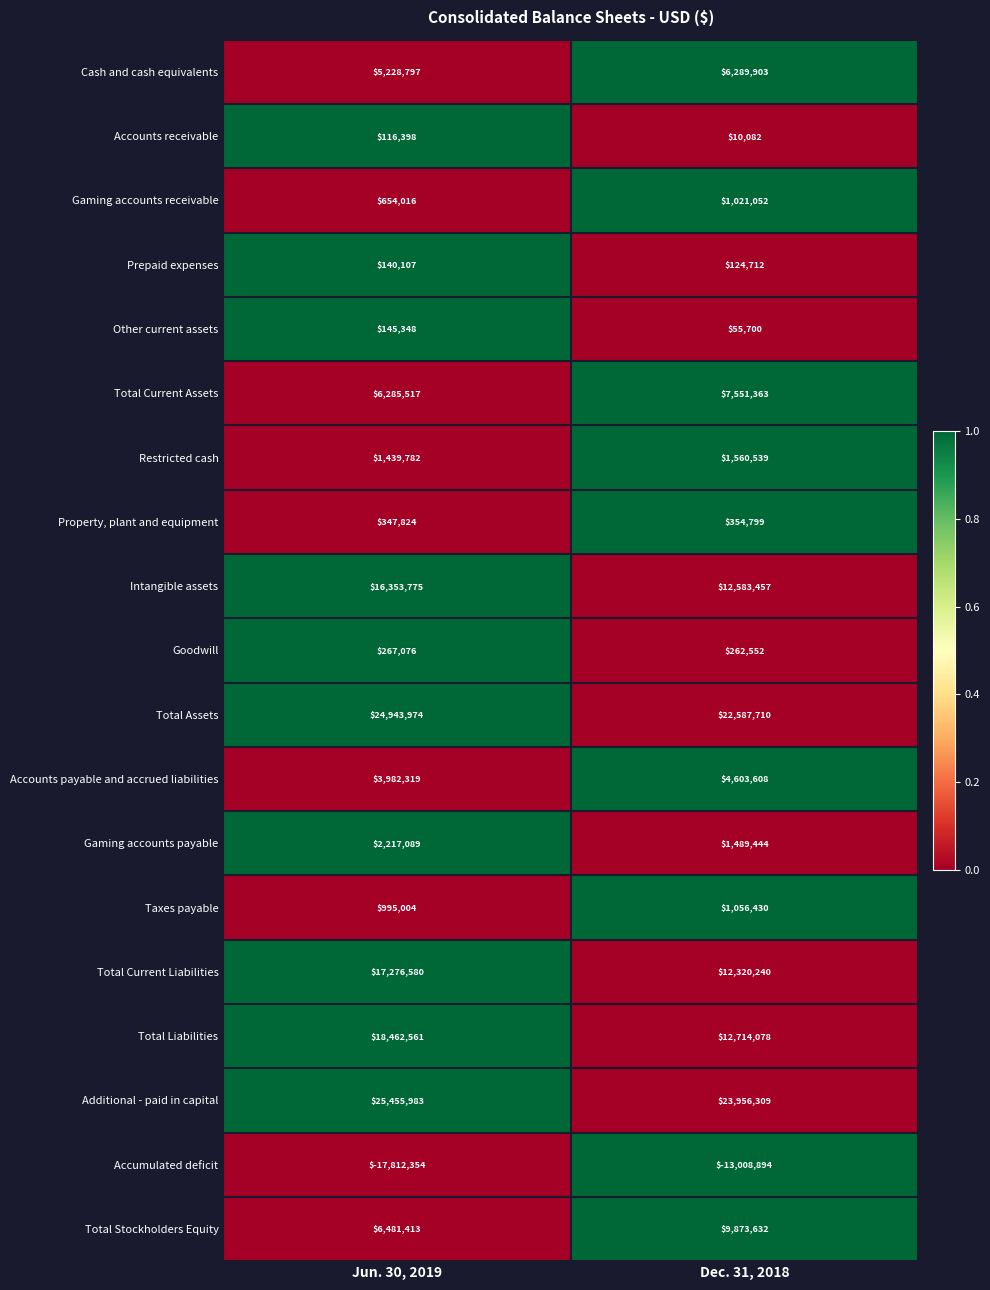

What is the approximate value of Restricted cash at Jun. 30, 2019, to the nearest 10?

1439780